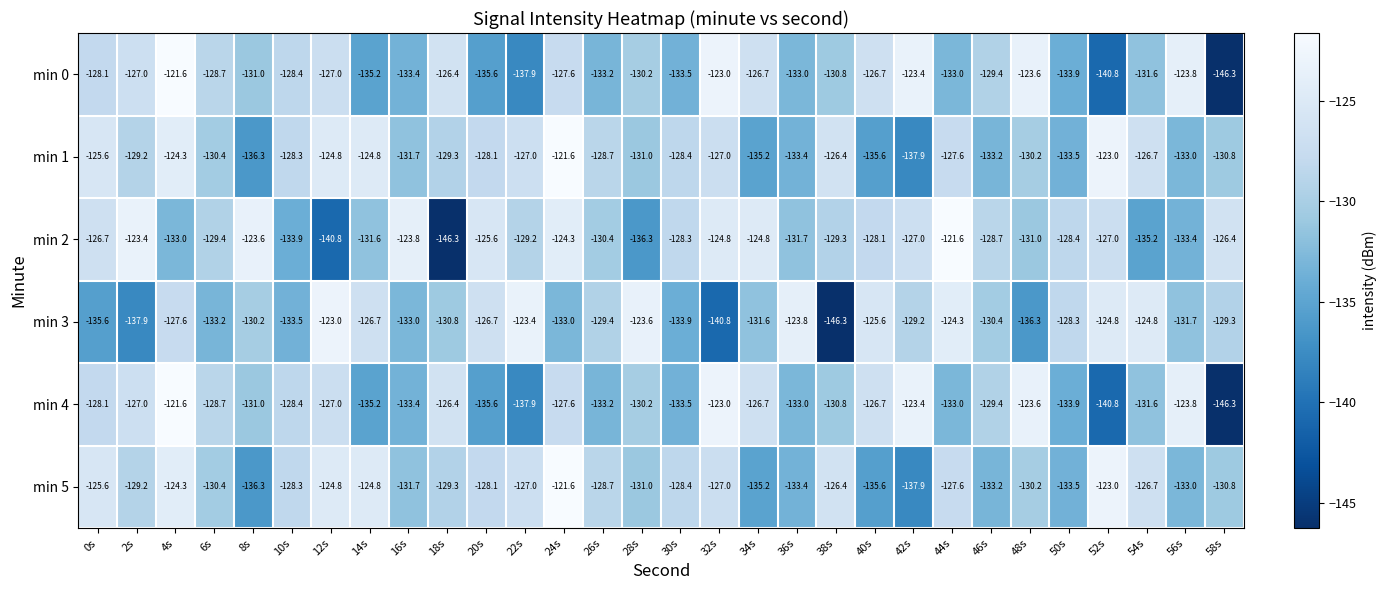

What is the smallest value displayed?

-146.3